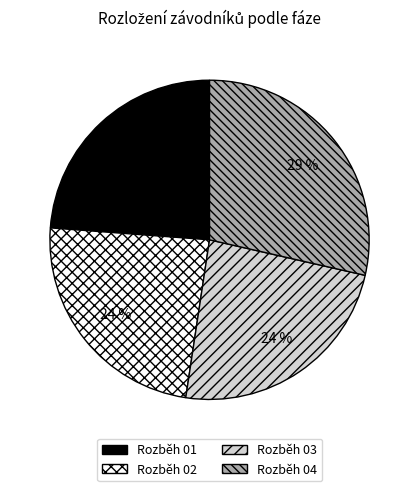

Is there a majority slice in this chart?

No